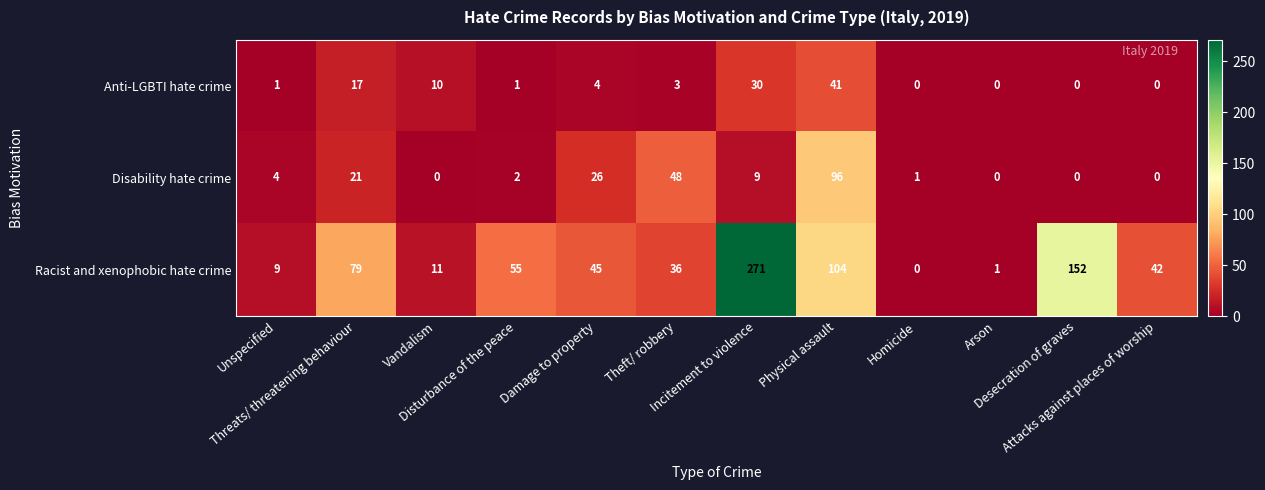

Rank the series by their maximum value, from highest to lowest.

Racist and xenophobic hate crime, Disability hate crime, Anti-LGBTI hate crime